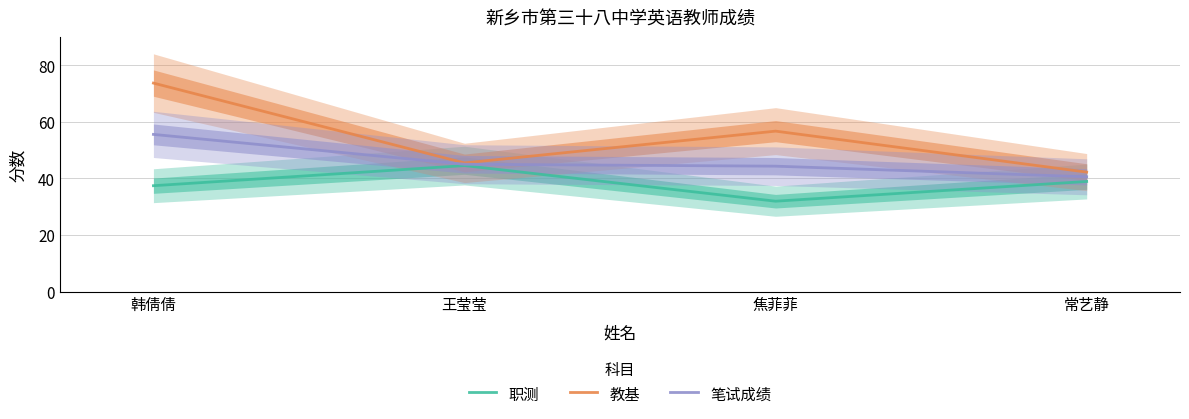

Which series changed the most between 韩倩倩 and 焦菲菲?

教基